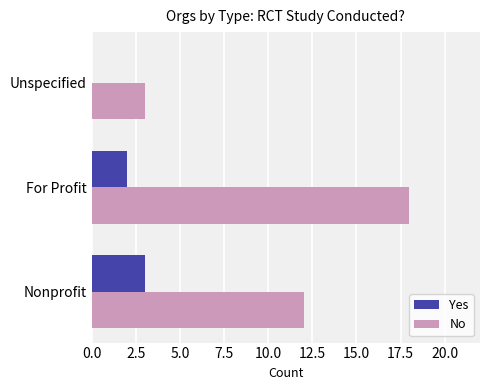

Read the No value at Nonprofit, to the nearest 10.

10